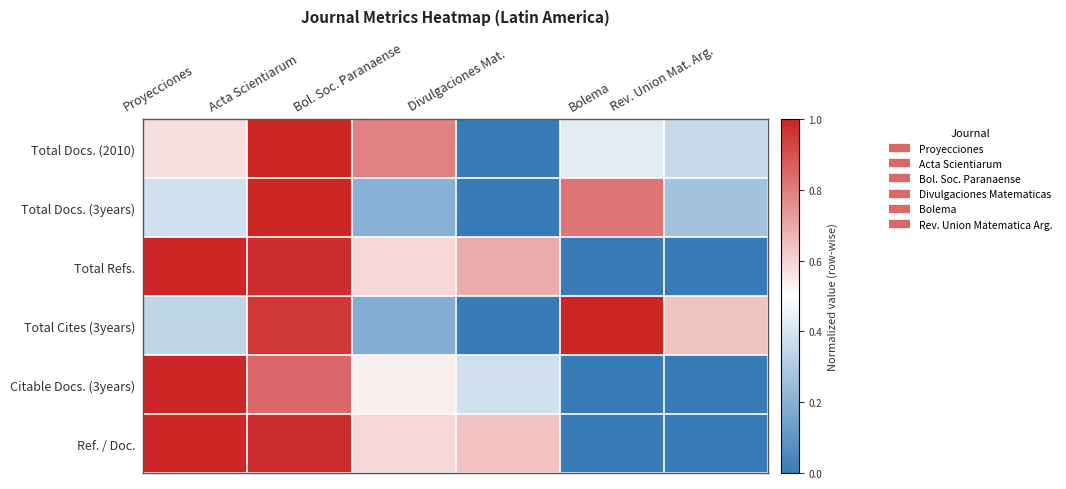

What is the total value across all series at Proyecciones?

4.3